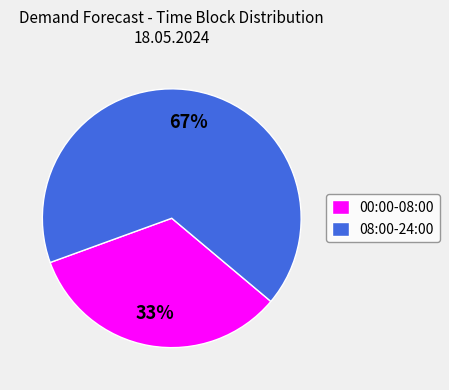

Which category has the biggest portion of the pie?

08:00-24:00